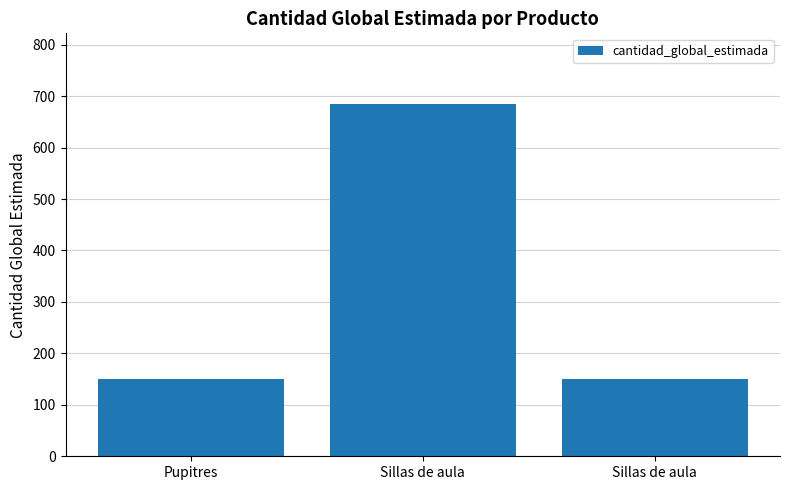

The value at Pupitres is 150. True or false?

True